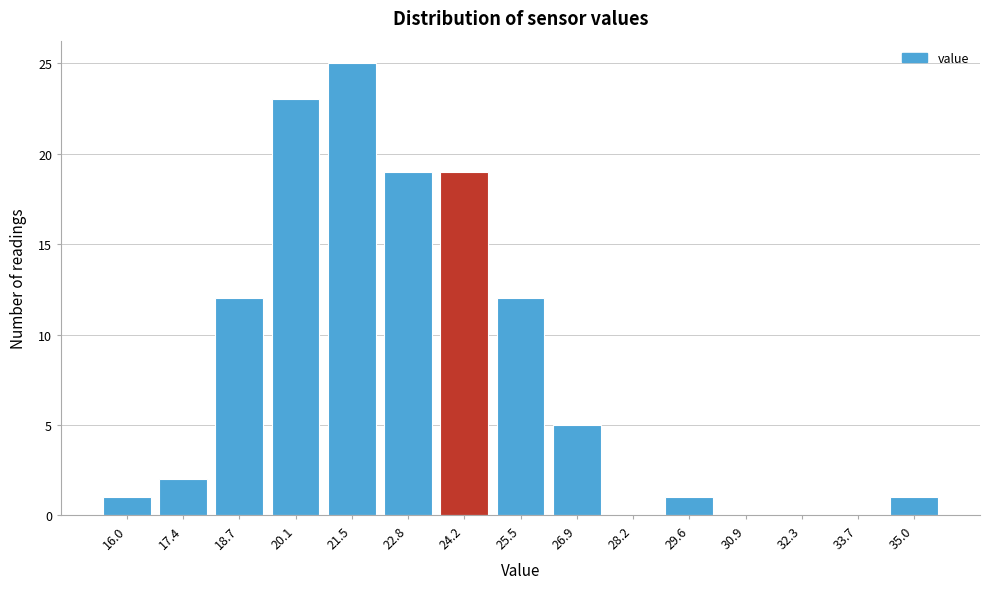

Reading right to left, list all the values displayed in this chart.

35.0=1	33.7=0	32.3=0	30.9=0	29.6=1	28.2=0	26.9=5	25.5=12	24.2=19	22.8=19	21.5=25	20.1=23	18.7=12	17.4=2	16.0=1